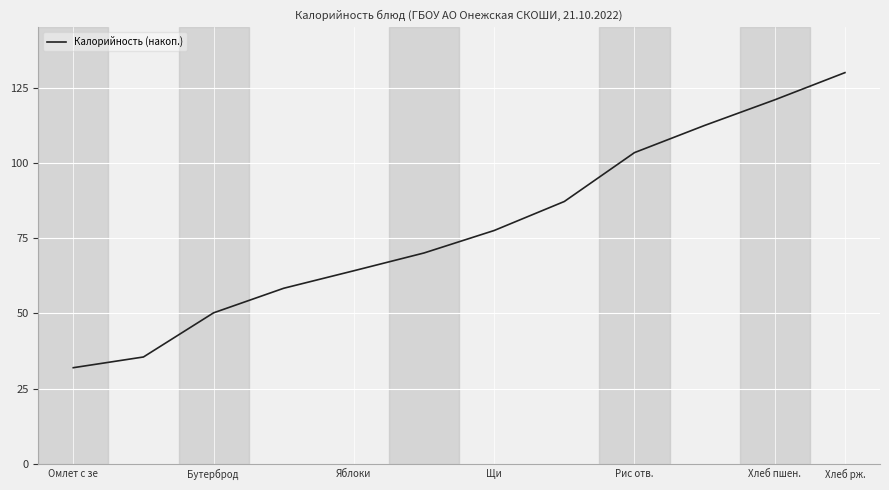

True or false: there are more than 2 points higher than both neighbors.

False